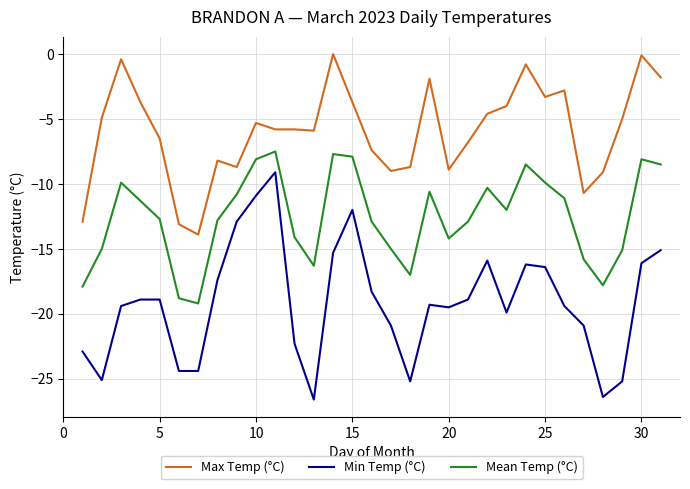

True or false: Min Temp (°C) and Mean Temp (°C) intersect in this chart.

False